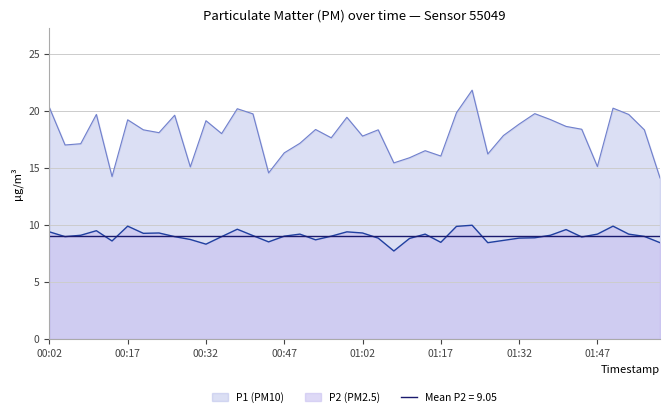

Reading left to right, extract all data points from this chart.

P1: 00:02=20.3	00:05=17.0	00:08=17.1	00:11=19.7	00:14=14.2	00:17=19.2	00:20=18.4	00:23=18.1	00:26=19.6	00:29=15.1	00:32=19.1	00:35=18.0	00:38=20.2	00:41=19.8	00:44=14.6	00:47=16.3	00:50=17.2	00:53=18.4	00:56=17.6	00:59=19.4	01:02=17.8	01:05=18.4	01:08=15.4	01:11=15.9	01:14=16.5	01:17=16.1	01:20=19.9	01:23=21.8	01:26=16.2	01:29=17.9	01:32=18.9	01:35=19.8	01:38=19.2	01:41=18.6	01:44=18.4	01:47=15.1	01:50=20.2	01:53=19.7	01:56=18.4	02:02=14.1
P2: 00:02=9.4	00:05=9.0	00:08=9.1	00:11=9.5	00:14=8.6	00:17=9.9	00:20=9.3	00:23=9.3	00:26=9.0	00:29=8.7	00:32=8.3	00:35=9.0	00:38=9.6	00:41=9.1	00:44=8.5	00:47=9.0	00:50=9.2	00:53=8.7	00:56=9.0	00:59=9.4	01:02=9.3	01:05=8.8	01:08=7.7	01:11=8.8	01:14=9.2	01:17=8.5	01:20=9.9	01:23=10.0	01:26=8.4	01:29=8.7	01:32=8.8	01:35=8.9	01:38=9.1	01:41=9.6	01:44=8.9	01:47=9.2	01:50=9.9	01:53=9.2	01:56=9.0	02:02=8.4